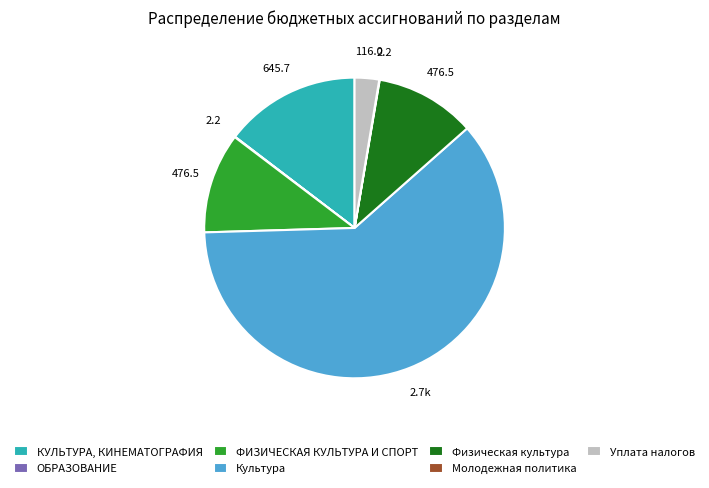

Which slice is the largest?

Культура